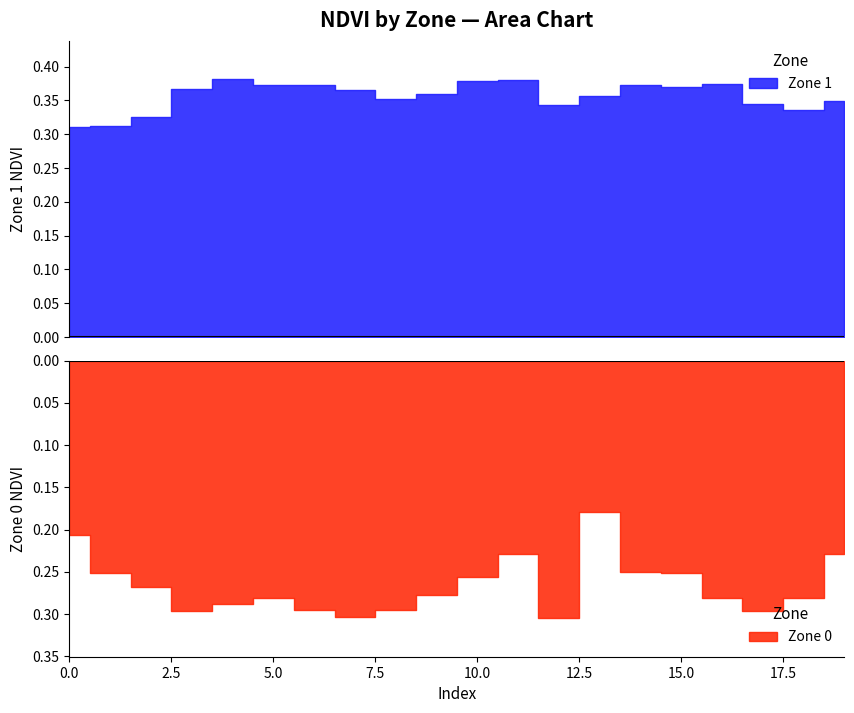

Reading right to left, list all the values displayed in this chart.

Zone_0_NDVI: 0.2	0.3	0.3	0.3	0.3	0.3	0.2	0.3	0.2	0.3	0.3	0.3	0.3	0.3	0.3	0.3	0.3	0.3	0.3	0.2
Zone_1_NDVI: 0.3	0.3	0.3	0.4	0.4	0.4	0.4	0.3	0.4	0.4	0.4	0.4	0.4	0.4	0.4	0.4	0.4	0.3	0.3	0.3